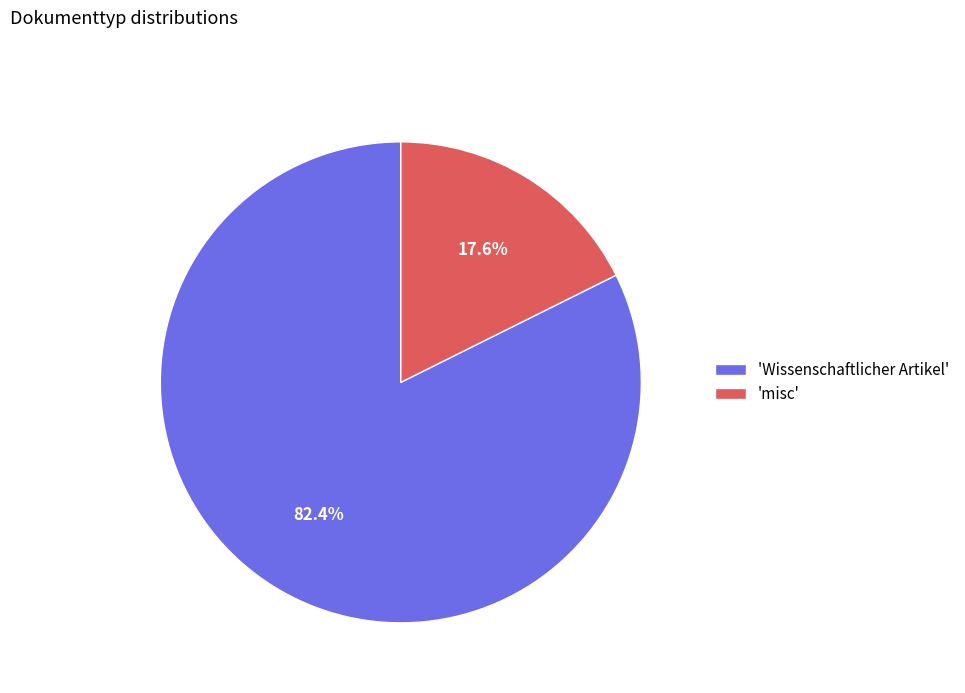

Between 'Wissenschaftlicher Artikel' and 'misc', which is larger?

'Wissenschaftlicher Artikel'